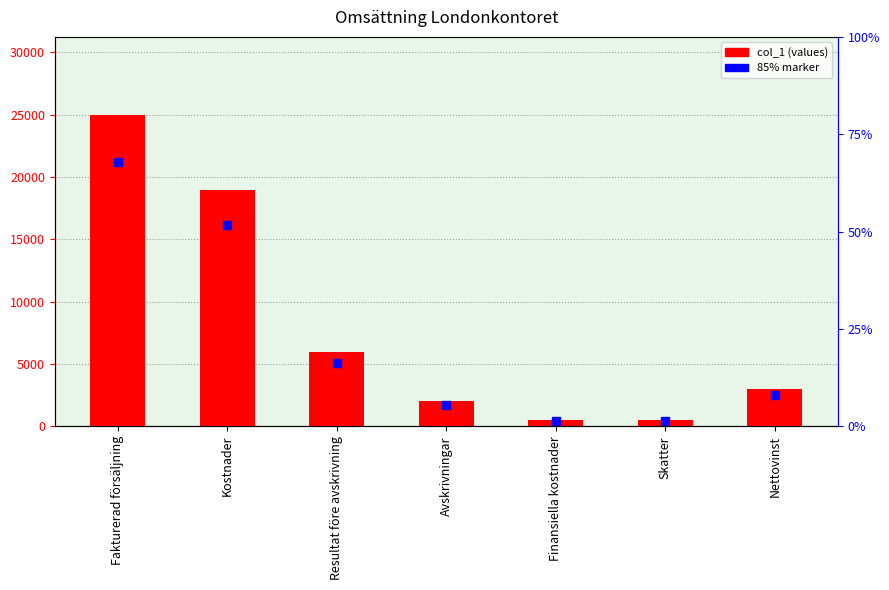

Reading left to right, list all the values displayed in this chart.

25000	19000	6000	2000	500	500	3000